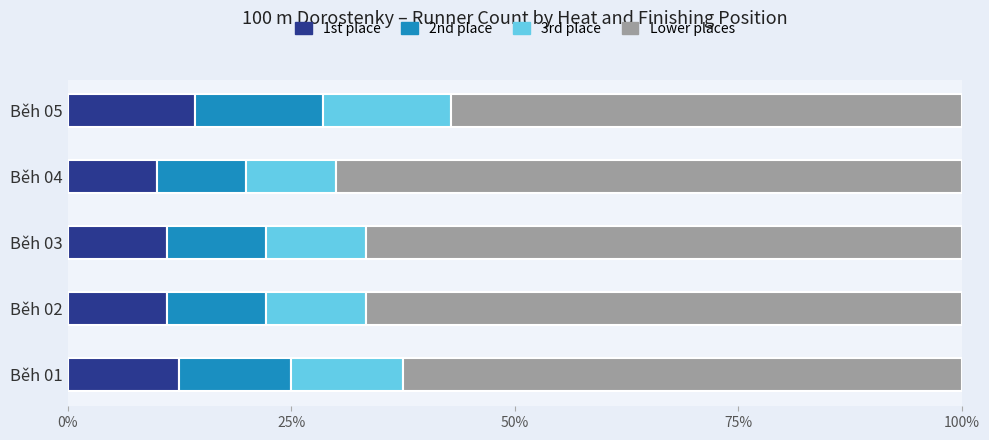

What is the total value across all series at Běh 01?

100.0